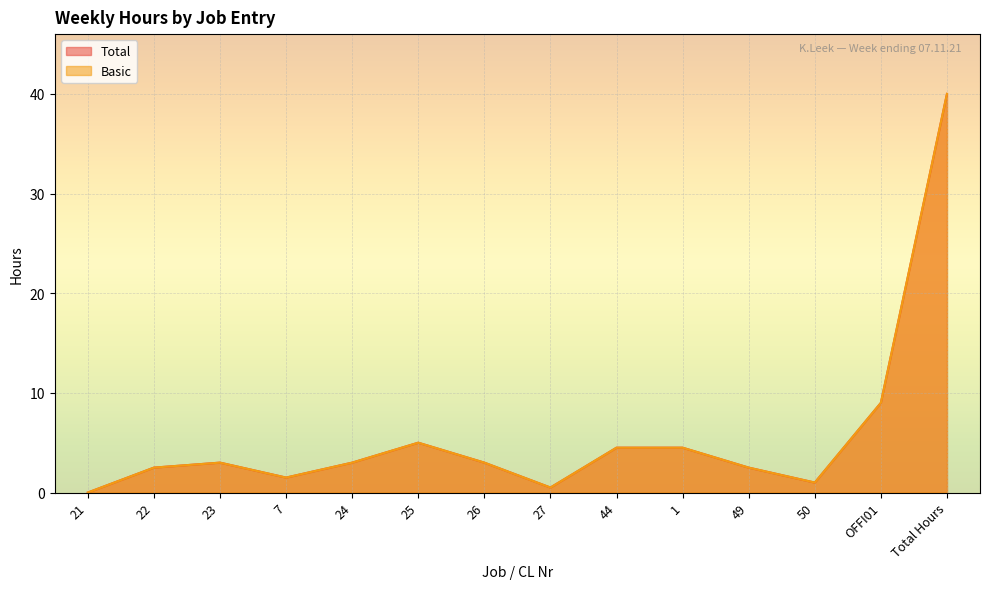

Reading right to left, transcribe all the data shown in this chart.

Total: Total Hours=40.0	OFFI01=9.0	50=1.0	49=2.5	1=4.5	44=4.5	27=0.5	26=3.0	25=5.0	24=3.0	7=1.5	23=3.0	22=2.5	21=0.0
Basic: Total Hours=40.0	OFFI01=9.0	50=1.0	49=2.5	1=4.5	44=4.5	27=0.5	26=3.0	25=5.0	24=3.0	7=1.5	23=3.0	22=2.5	21=0.0